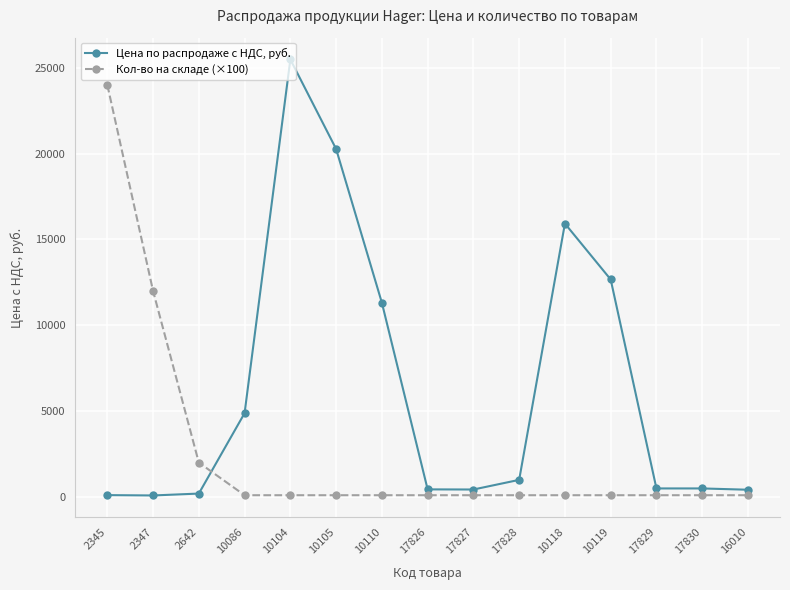

What is the difference between the maximum and minimum values in the Цена по распродаже с НДС, руб. series?

25392.6